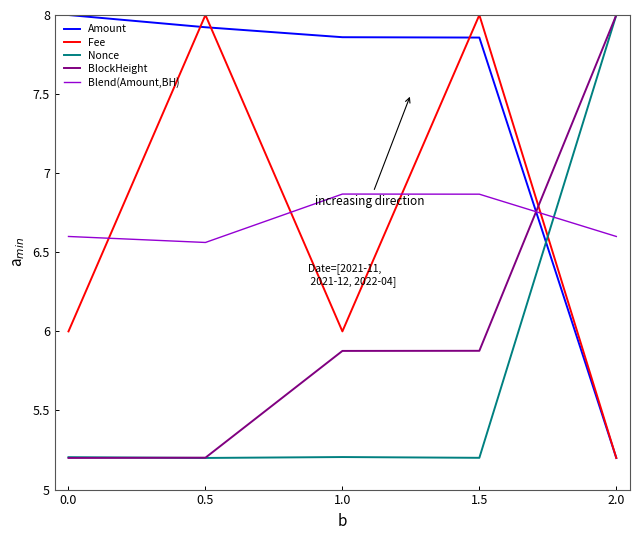

What is the difference between the BlockHeight values at 0.0 and 1.5?

0.7